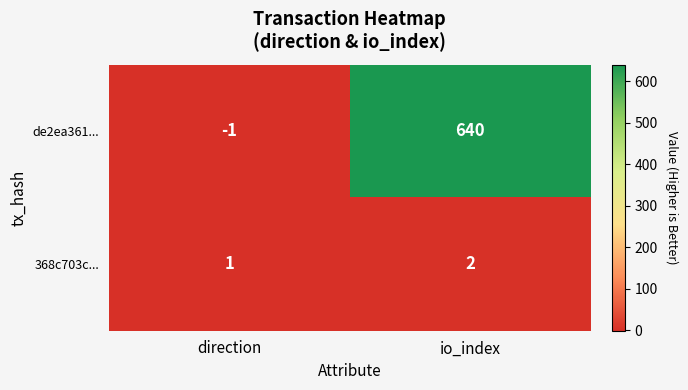

How many values in the 368c703c... series are below 2?

1